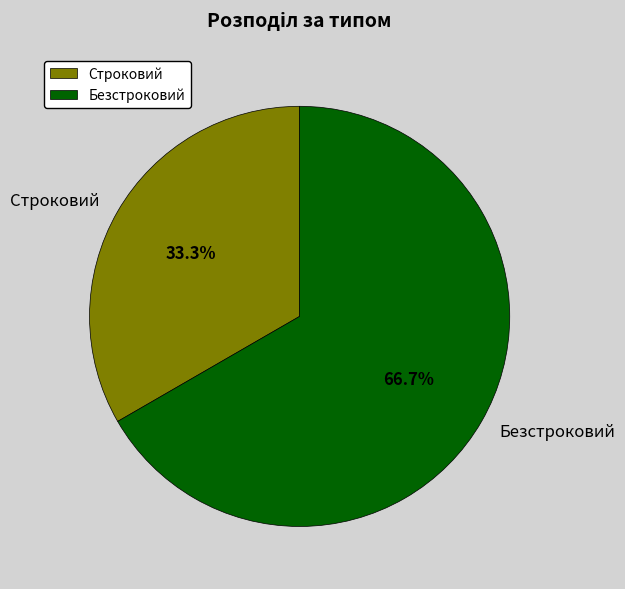

How much of the chart is everything except Строковий?

66.7%